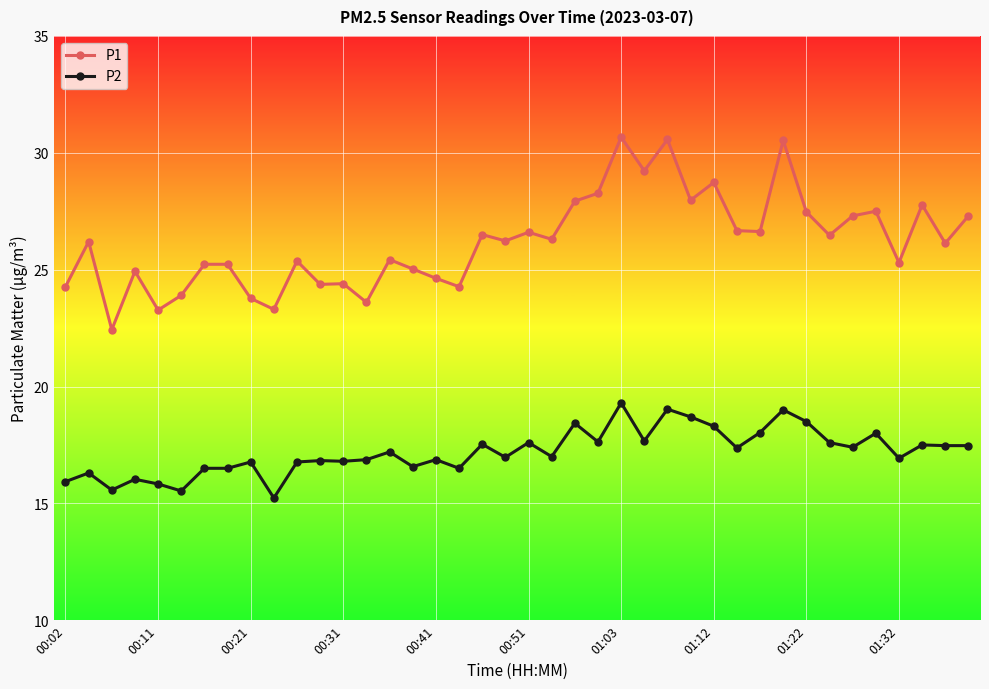

True or false: P2 has more than 2 interior local peaks.

True